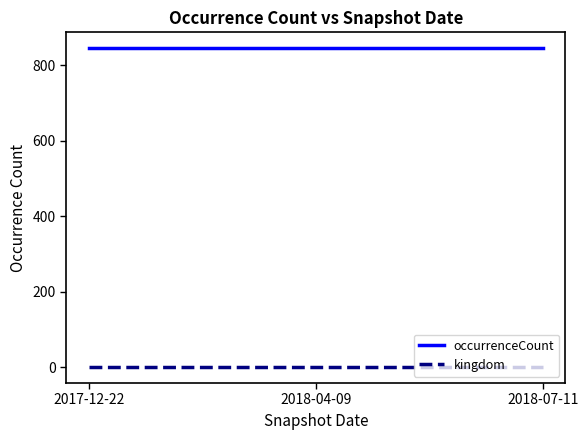

At how many categories does at least one series exceed 196?

3